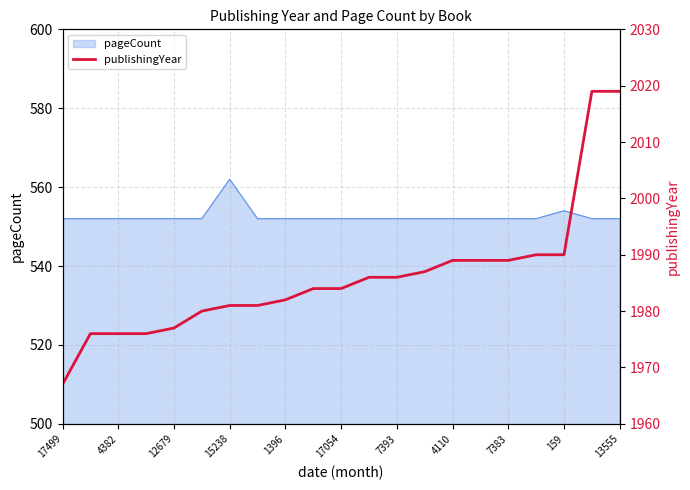

Is it true that pageCount equals 552 at 7383?

True